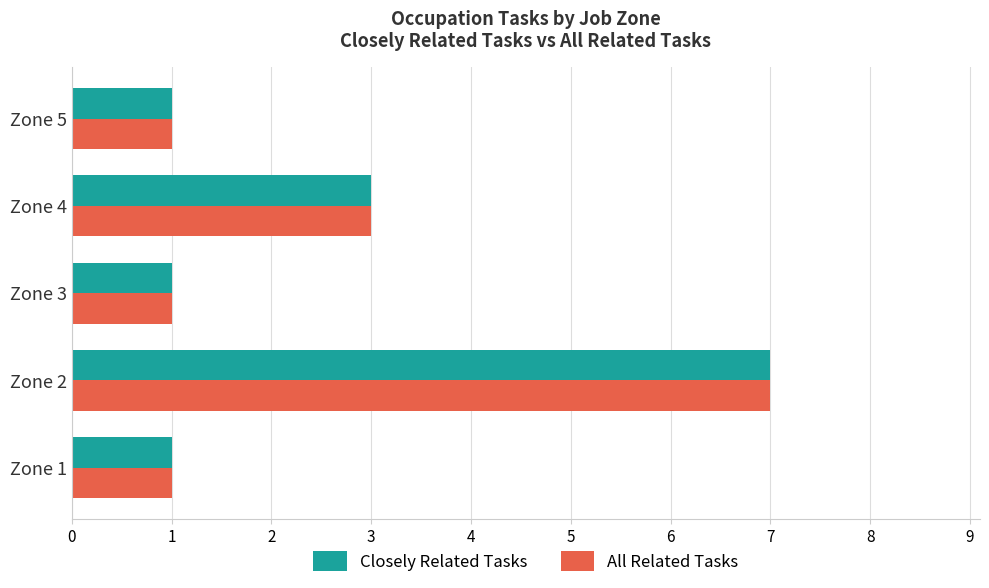

What is the total value across all series at Zone 4?

6